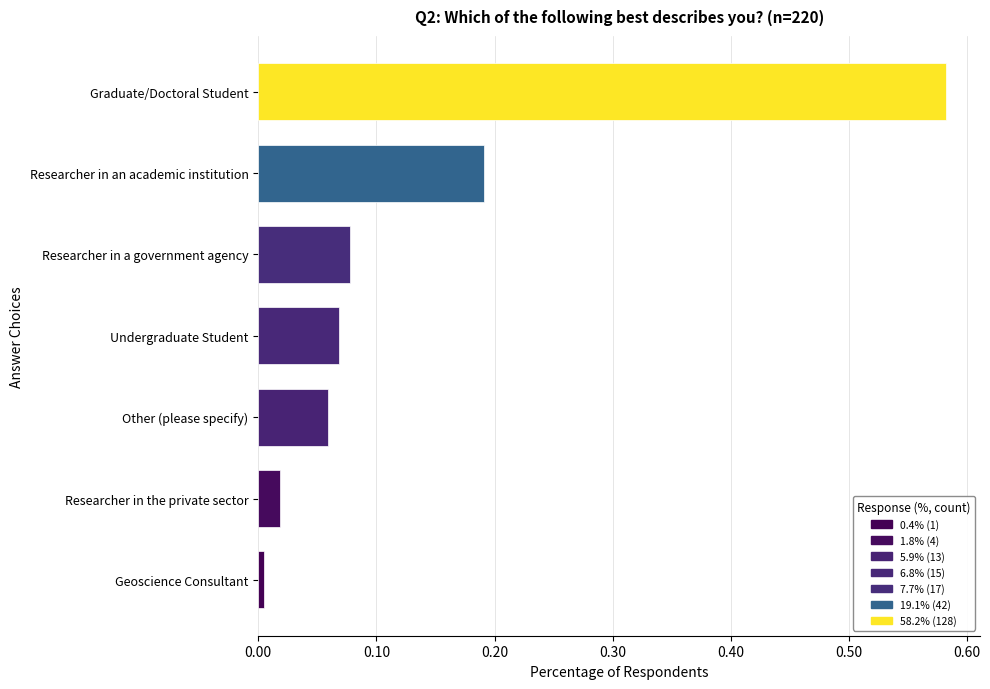

Is it true that the value at Researcher in an academic institution is 0.1?

False